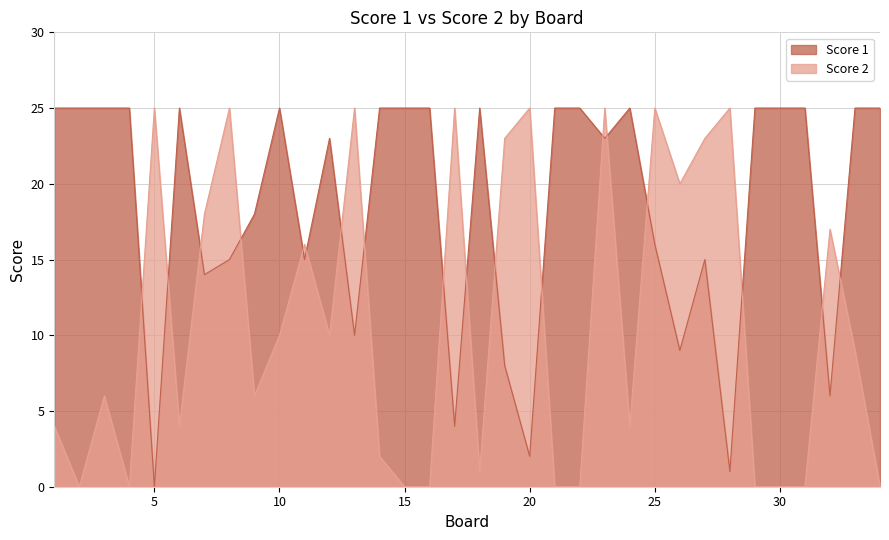

At which category does Score 2 reach its first local peak?

3